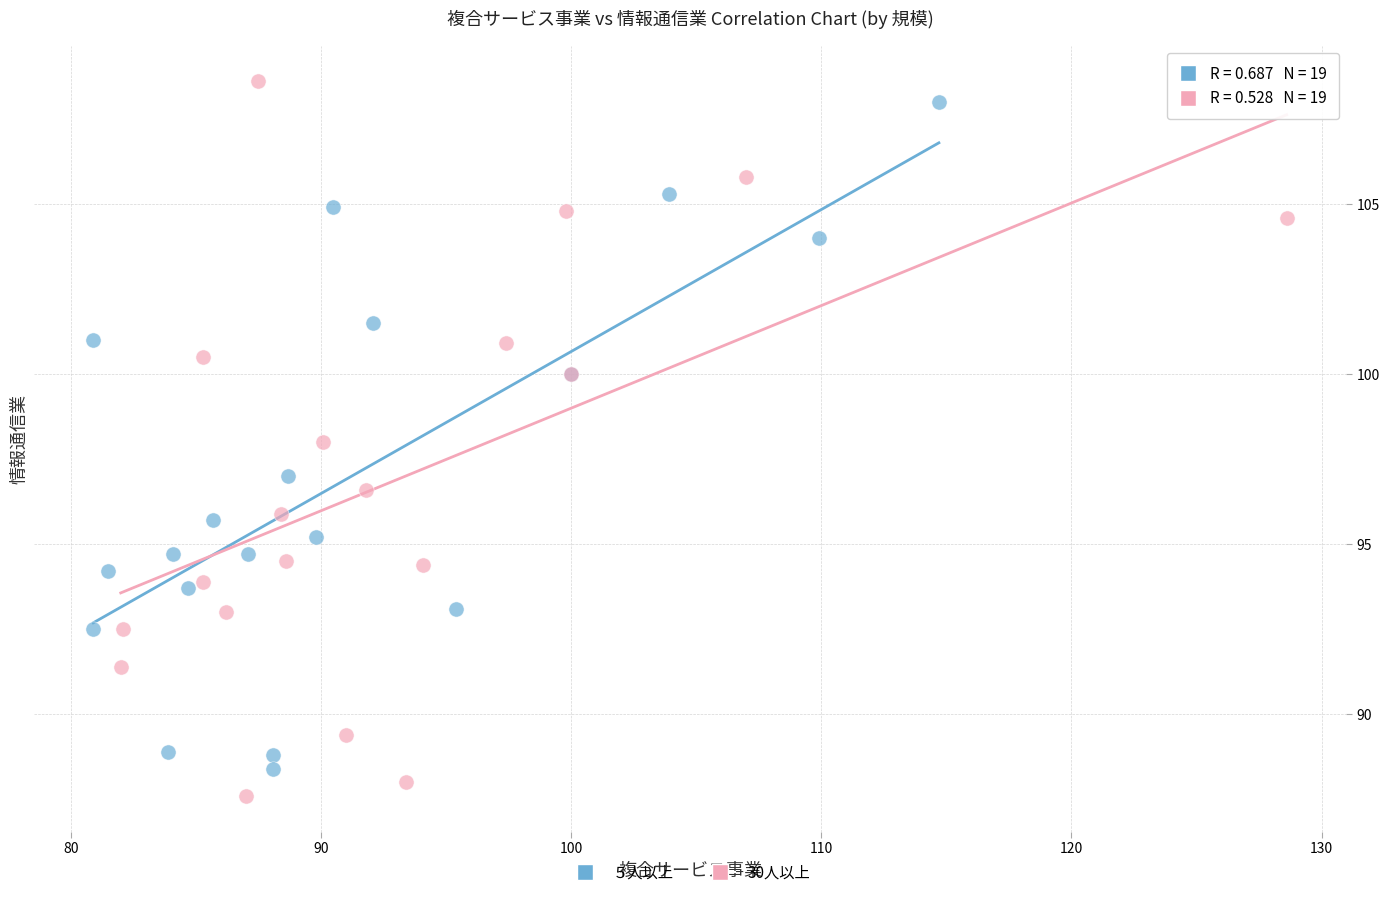

Which series has the widest spread of Y values?

30人以上